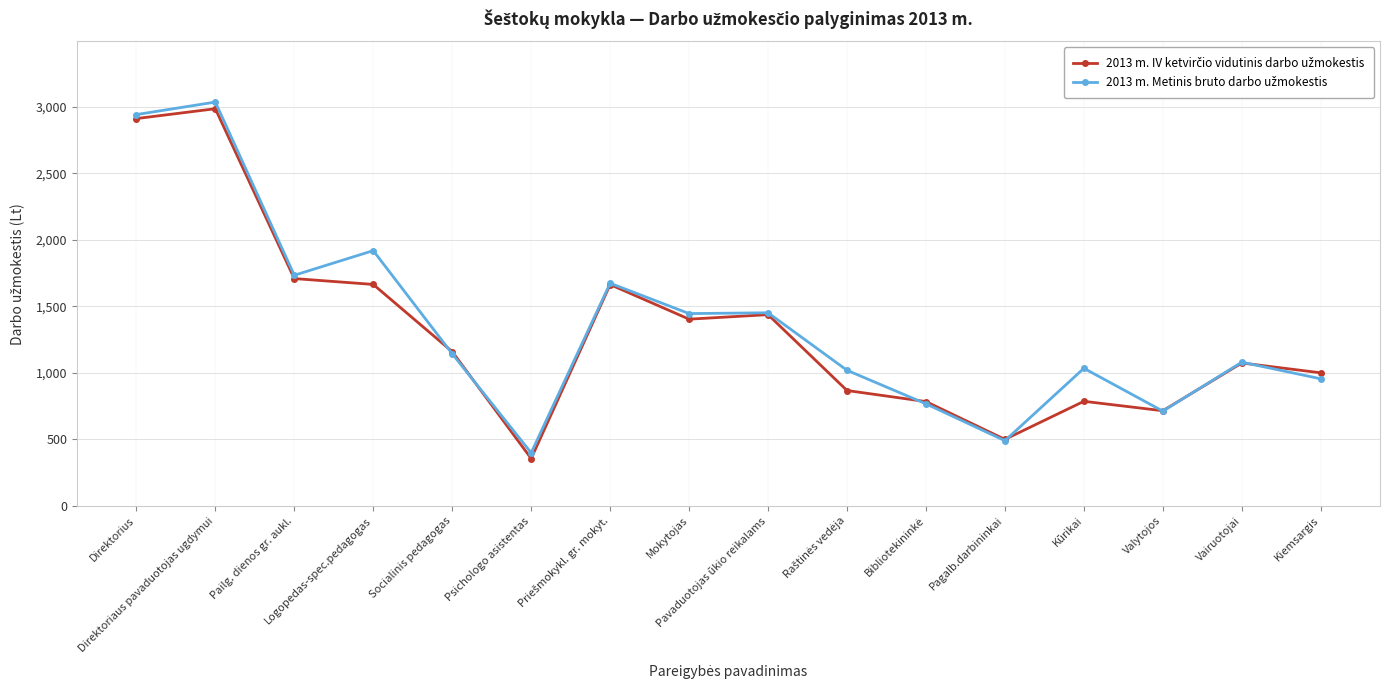

What is the smallest value displayed?

356